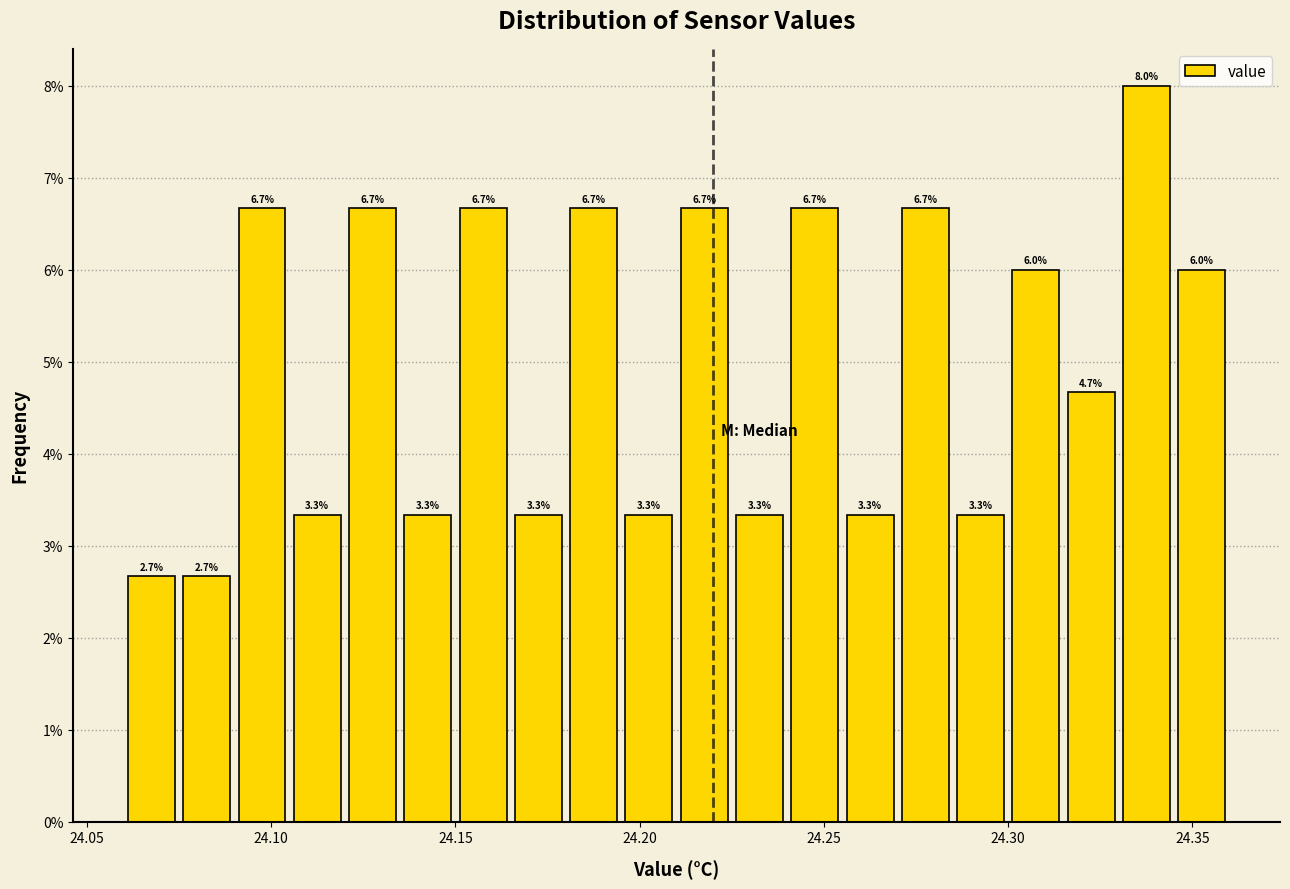

Around what value on the x-axis is the tallest bar? Give the approximate position of its centre, as read against the axis.

24.340